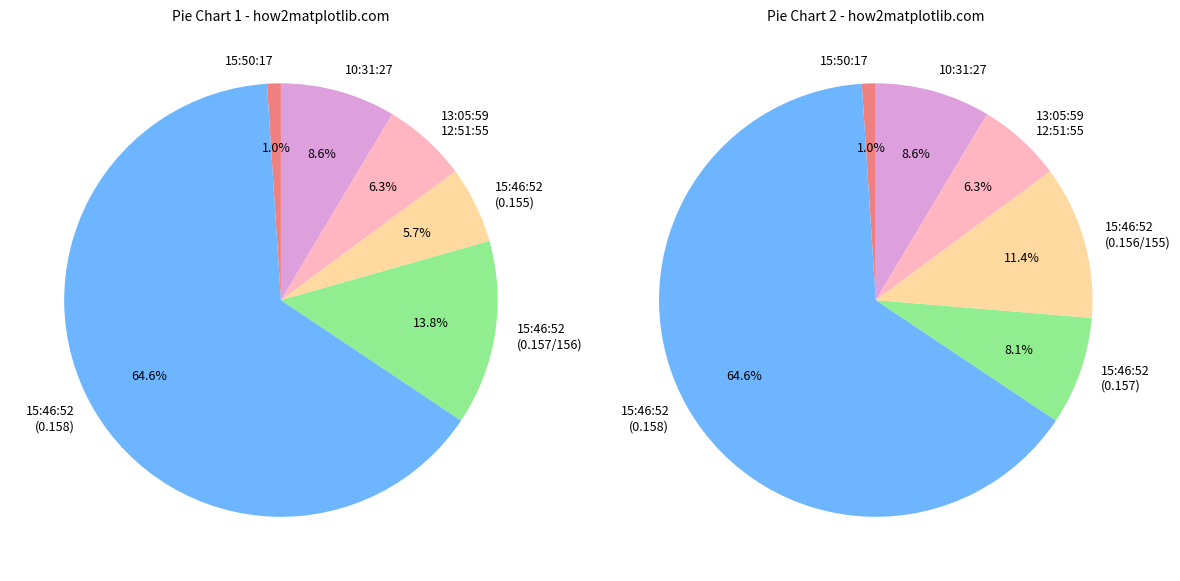

What is the smallest slice in the pie chart?

15:50:17